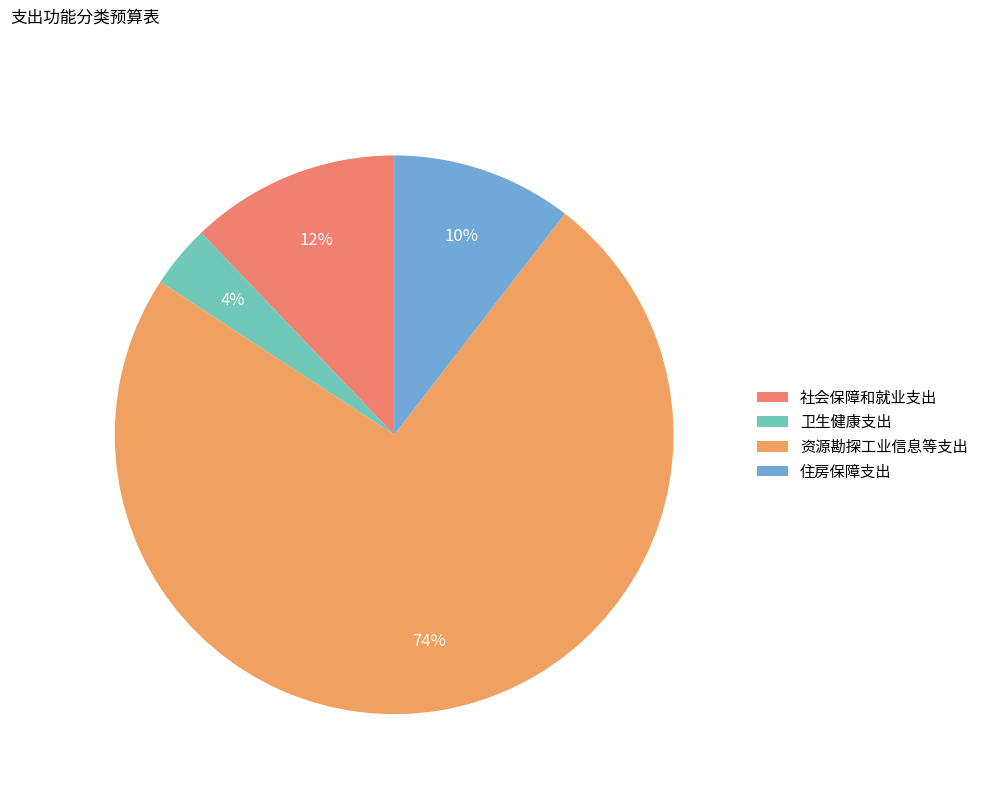

The 资源勘探工业信息等支出 slice represents 74% of the pie. True or false?

True